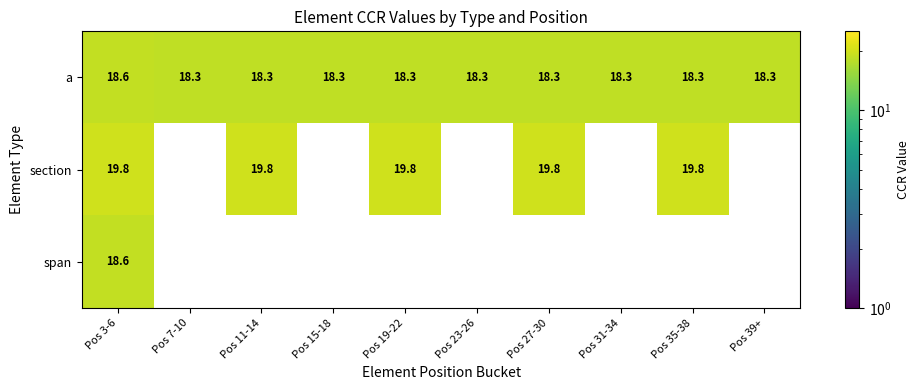

Is the value of a at Pos 19-22 greater than the value of section at Pos 19-22?

No